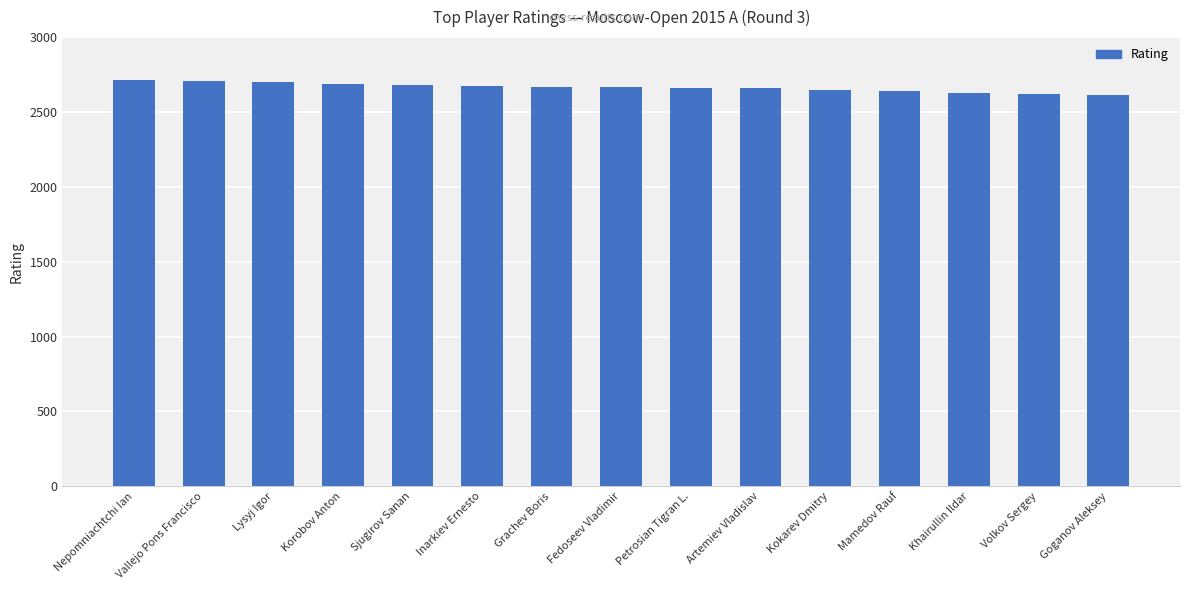

The chart shows a value of 1402 at Volkov Sergey. True or false?

False